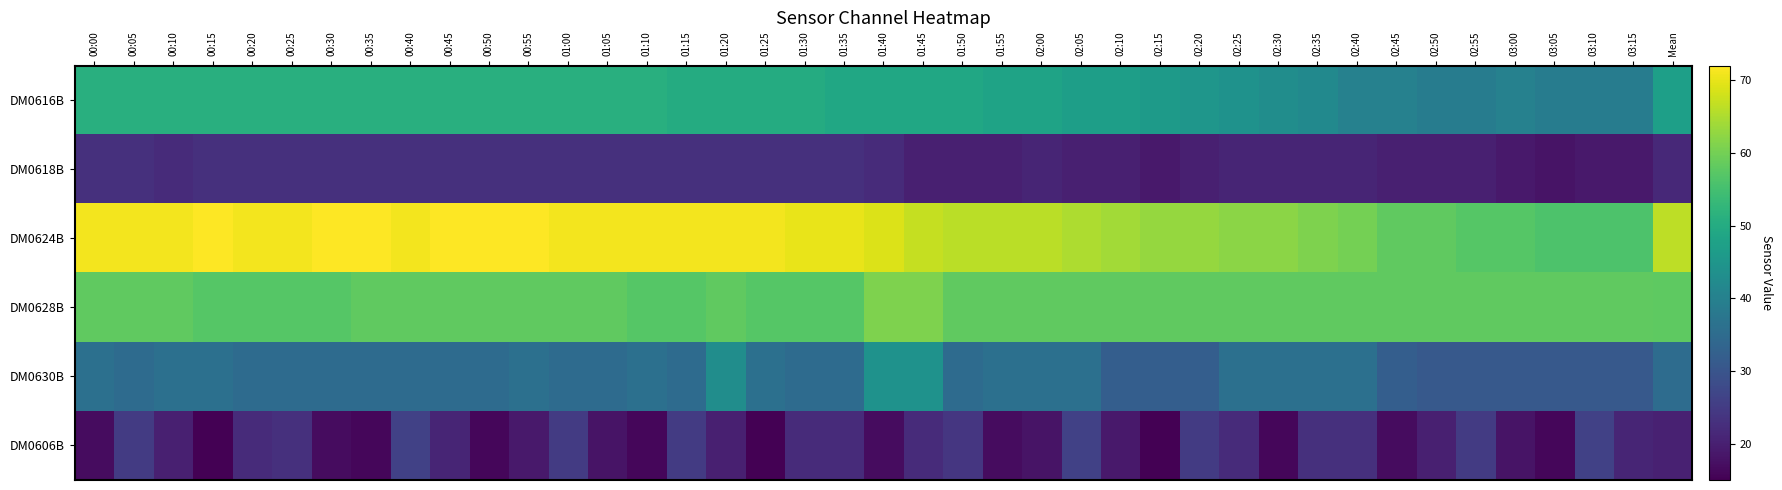

What is the greatest value displayed?

72